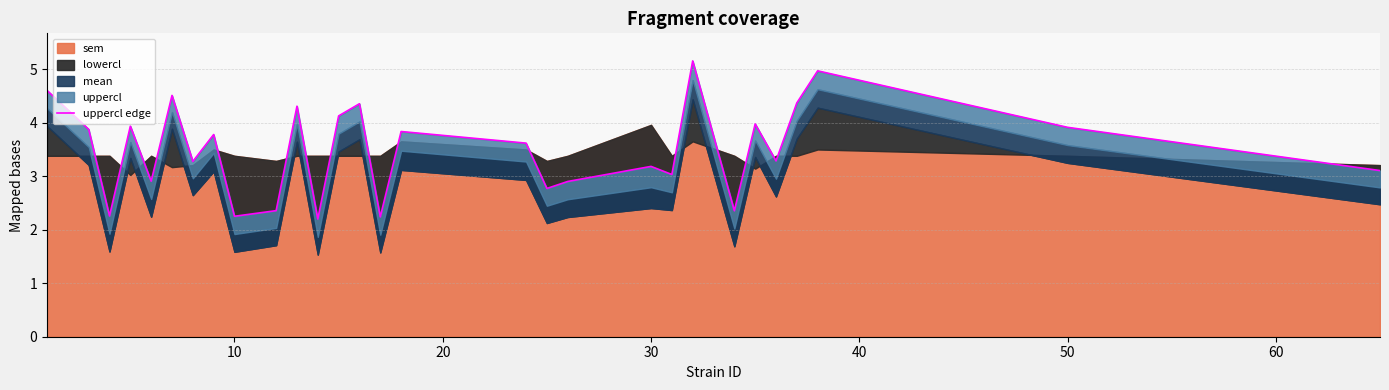

The value at 17 is 1.4. True or false?

False